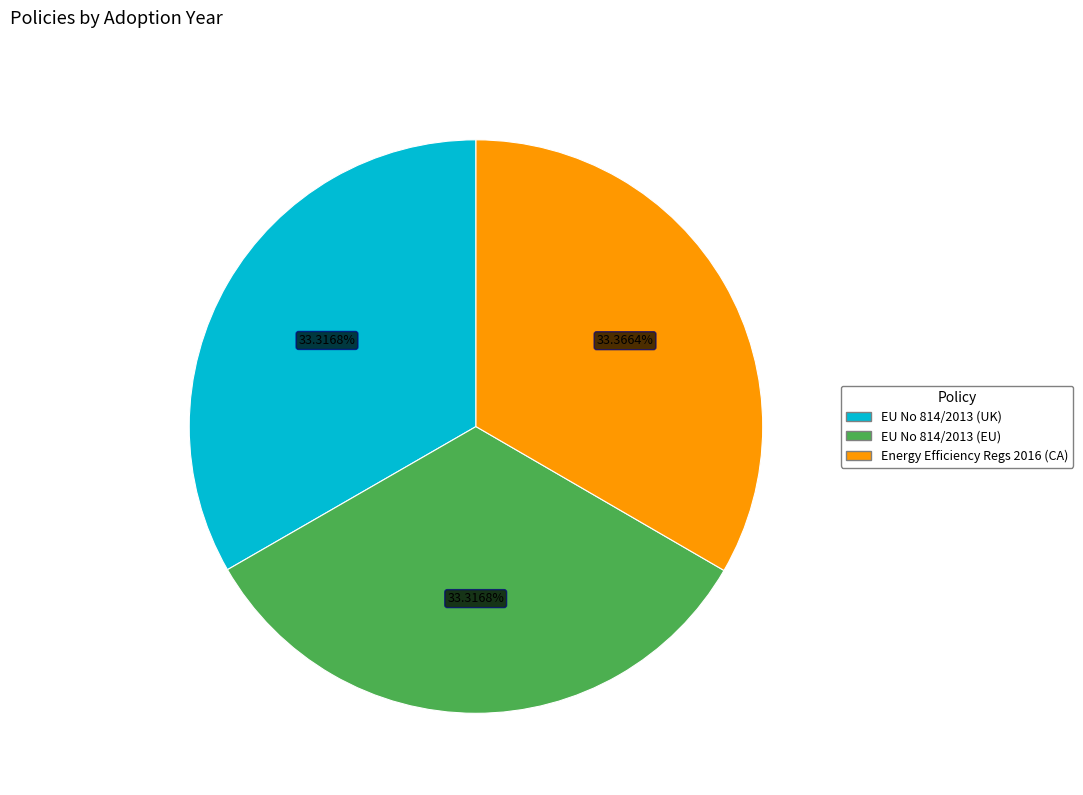

Is the sum of Energy Efficiency Regs 2016 (CA) and EU No 814/2013 (UK) greater than half?

Yes